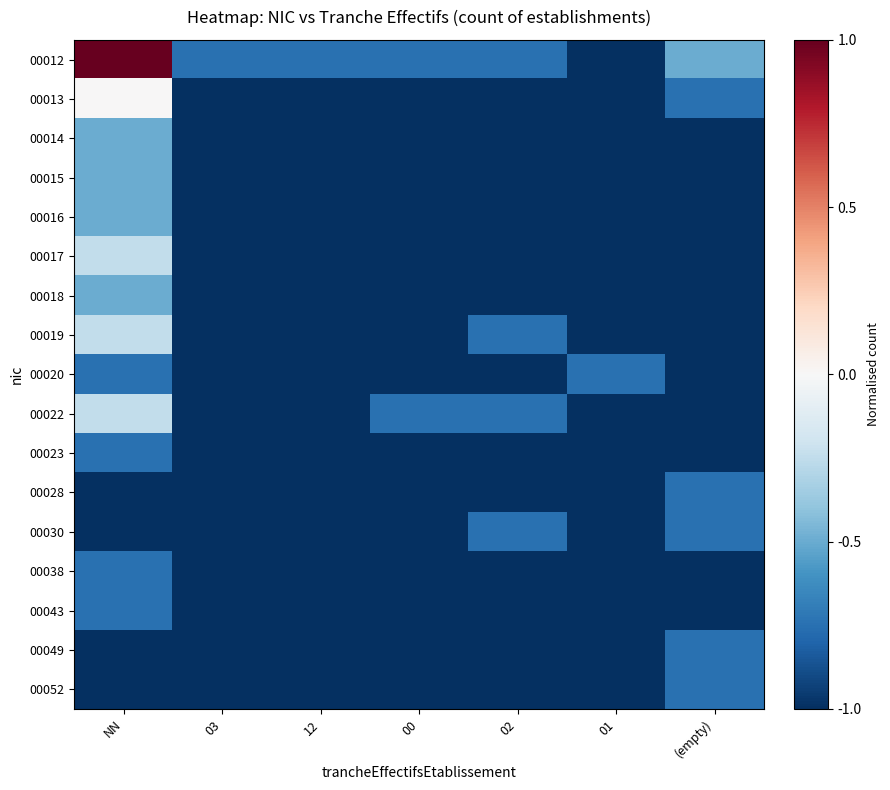

What is the total value across all series at 00?

-16.5